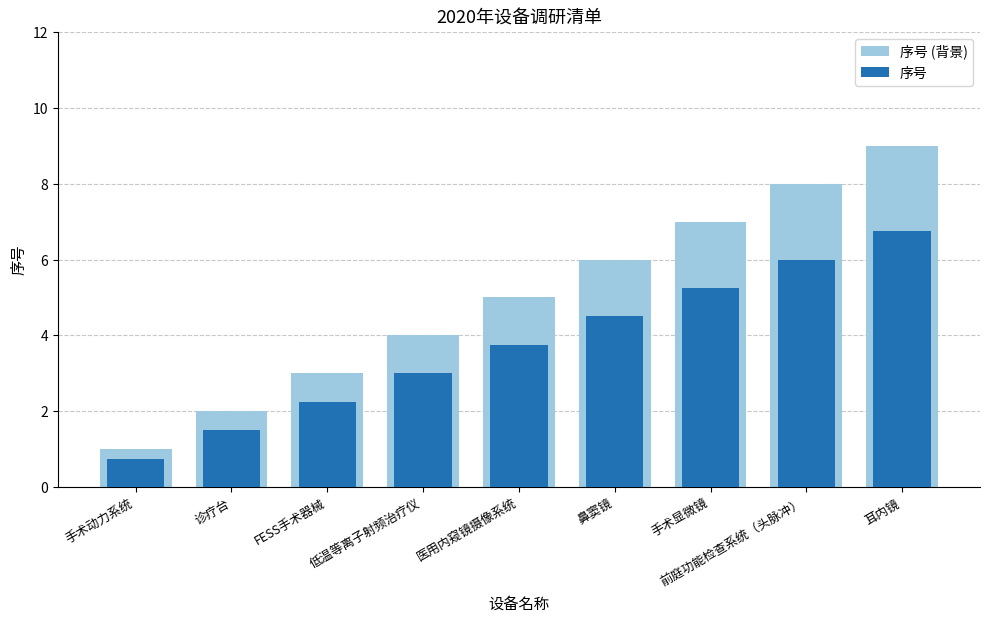

What is the label of the 5th bar from the left?

医用内窥镜摄像系统